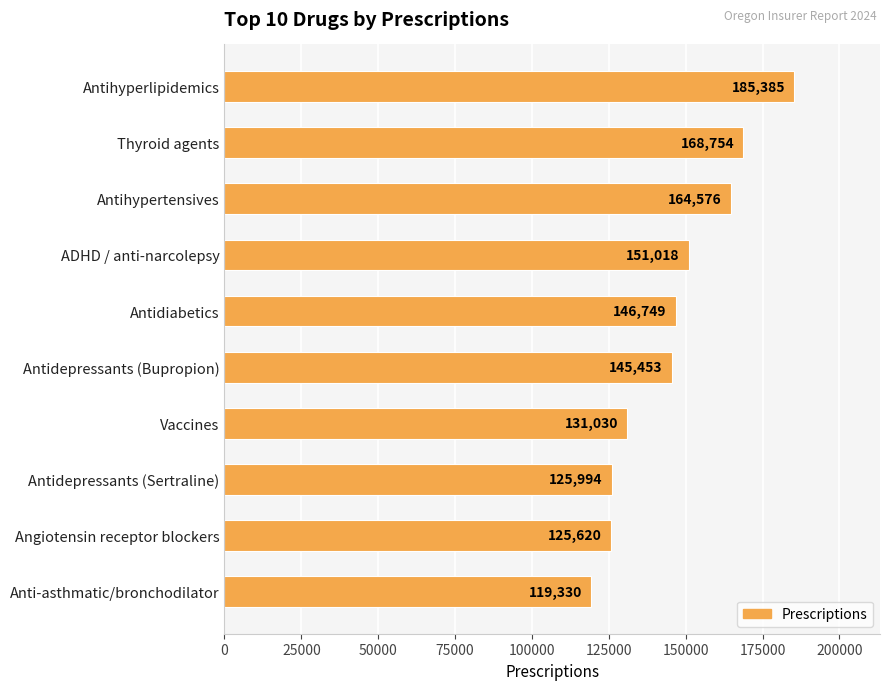

What is the maximum value shown in the chart?

185385